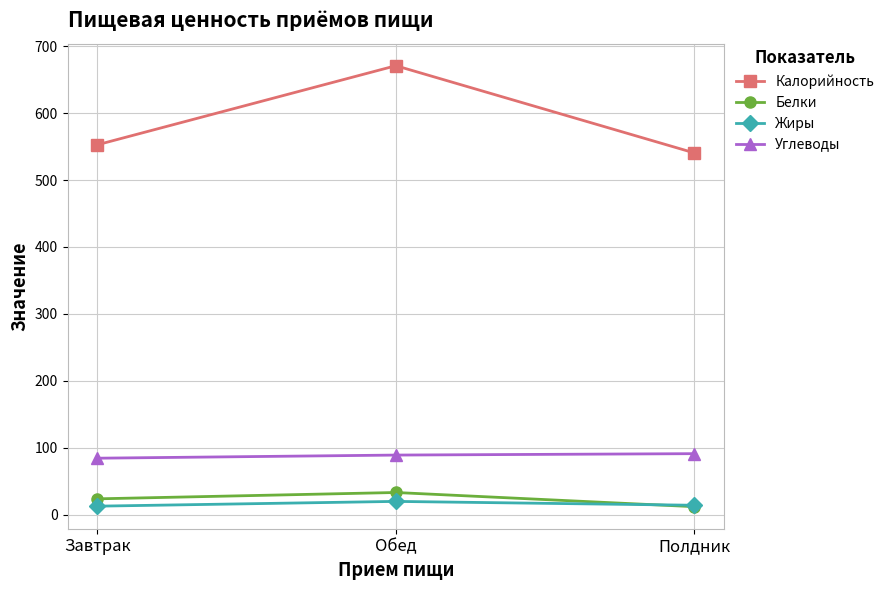

Which category has the highest value in the Калорийность series?

Обед